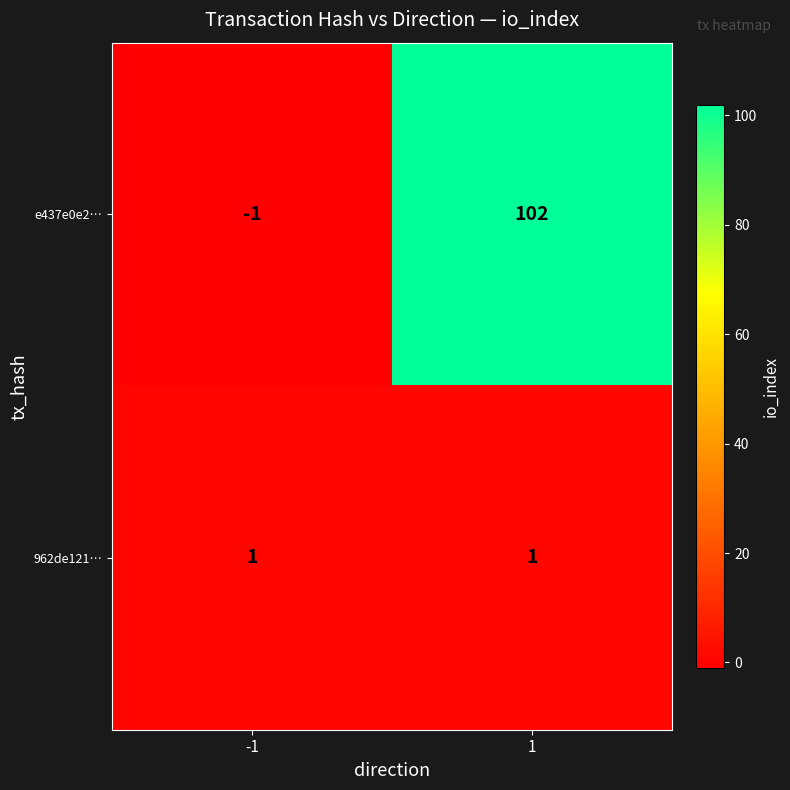

What is the total value across all series at 1?

103